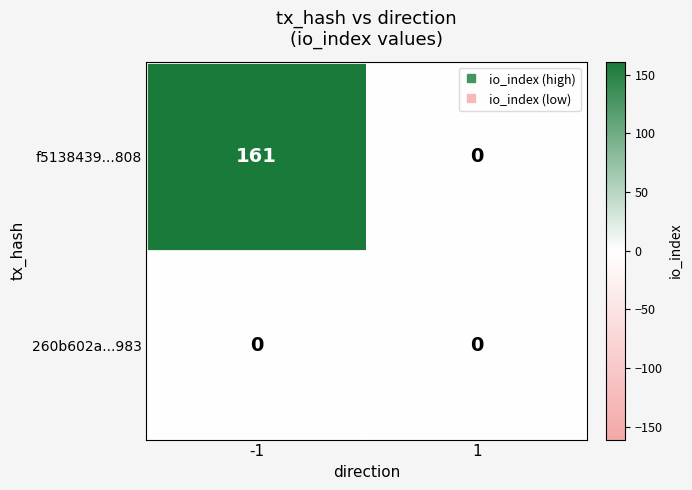

Is the value of f5138439...808 at -1 greater than the value of 260b602a...983 at -1?

Yes